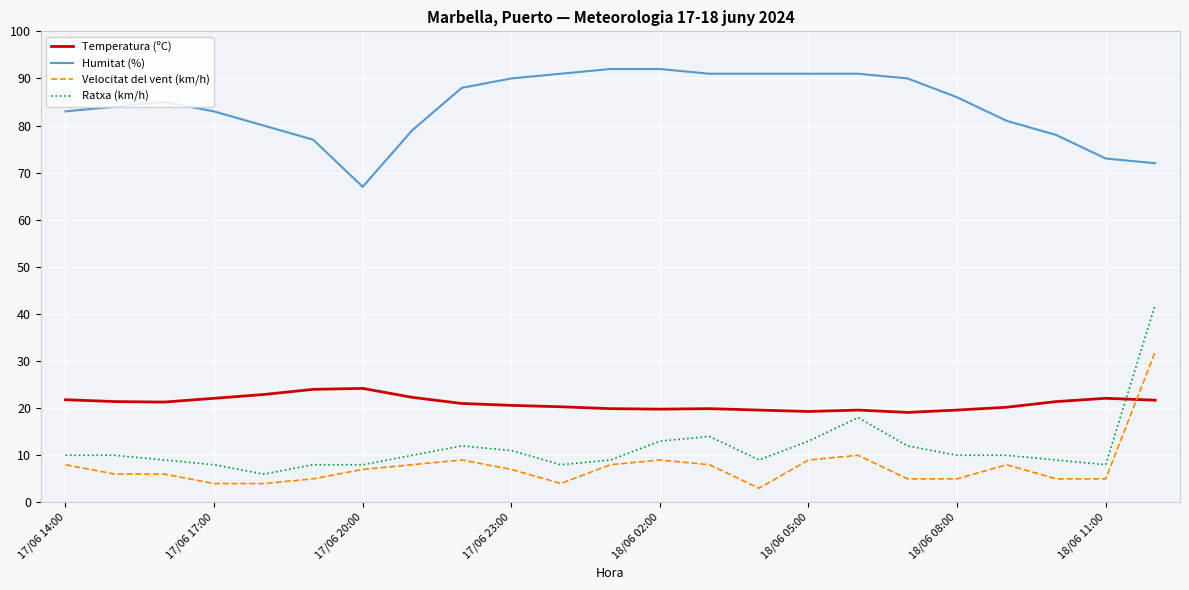

True or false: Humitat (%) and Velocitat del vent (km/h) intersect in this chart.

False